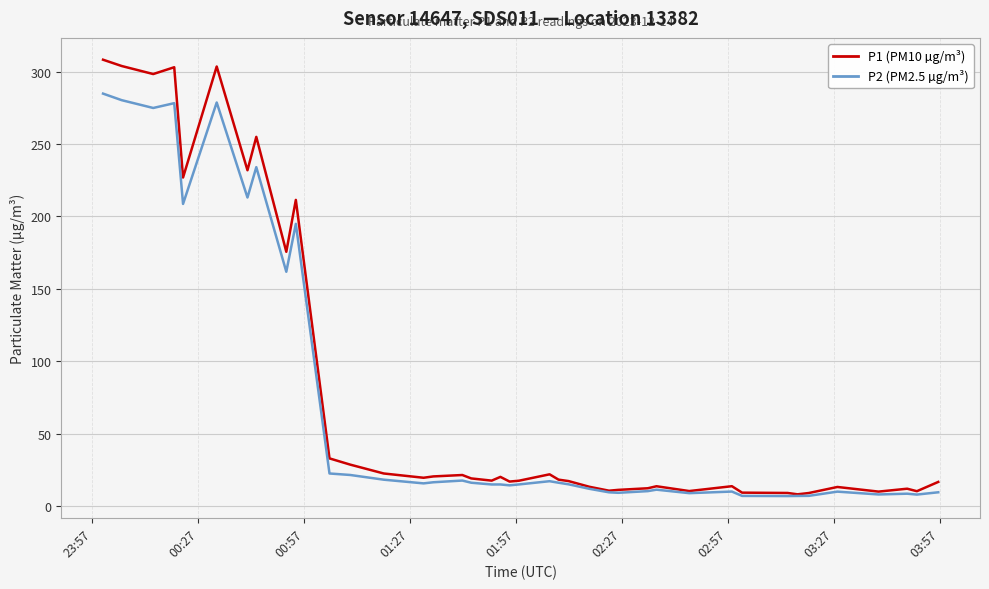

List the series in order of their peak value, highest first.

P1 (PM10 µg/m³), P2 (PM2.5 µg/m³)